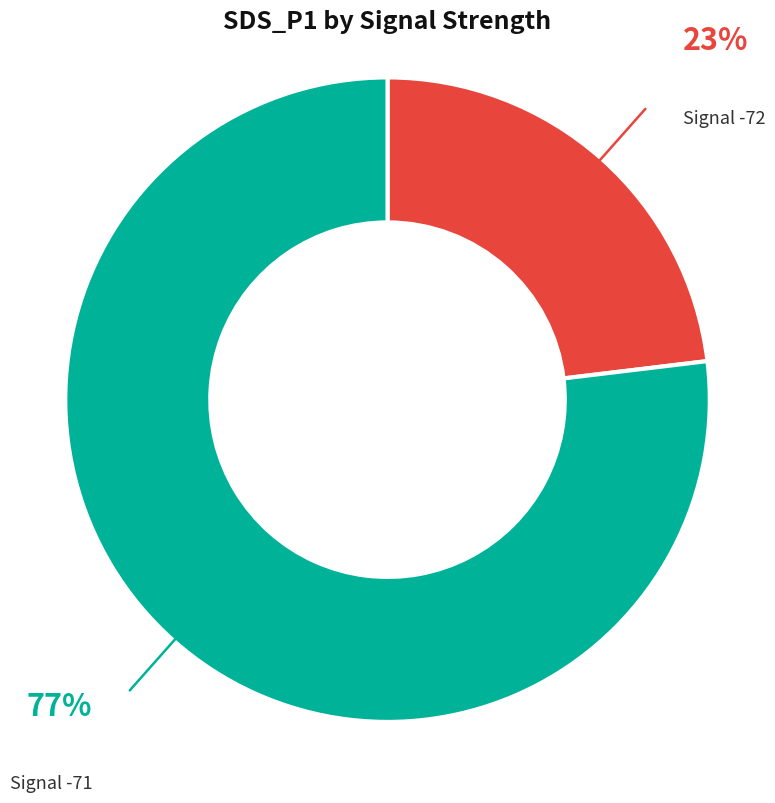

Does any single category account for the majority?

Yes